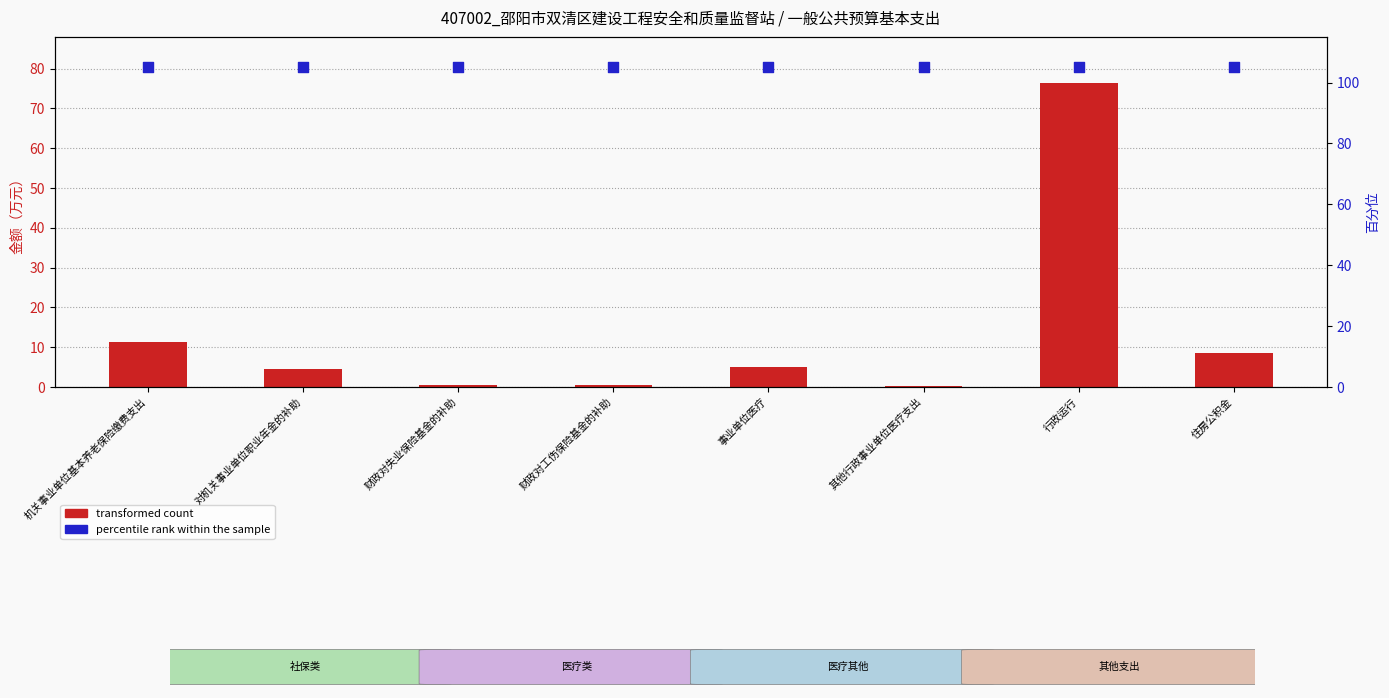

Which series contains the highest Y value?

percentile rank within the sample